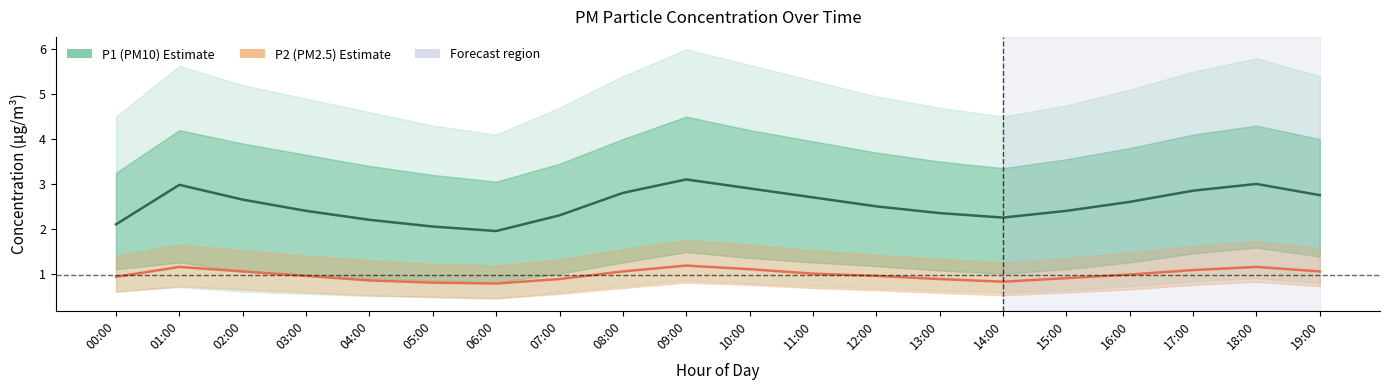

The P1 (PM10) series shows 0.6 at 13:00. True or false?

False